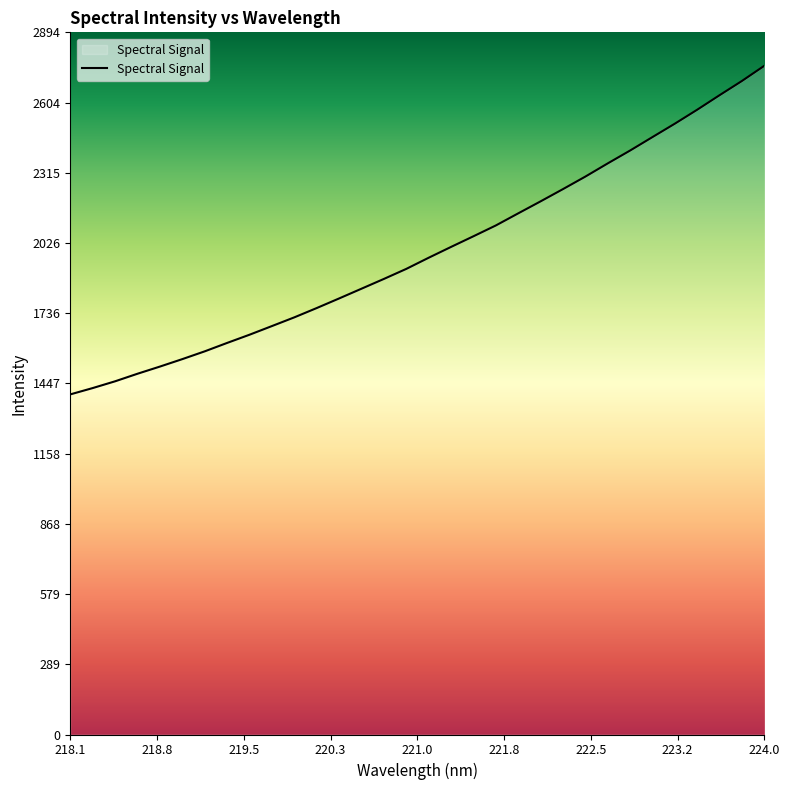

What is the maximum value shown in the chart?

2756.1